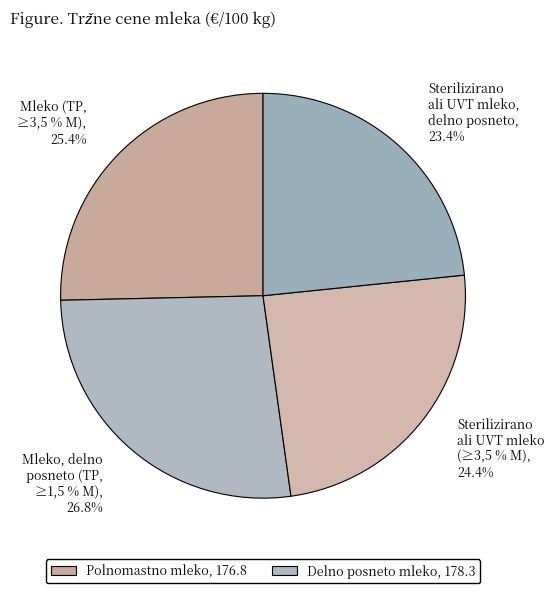

Does Mleko (TP, ≥3,5 % M) account for over 50% of the chart?

No